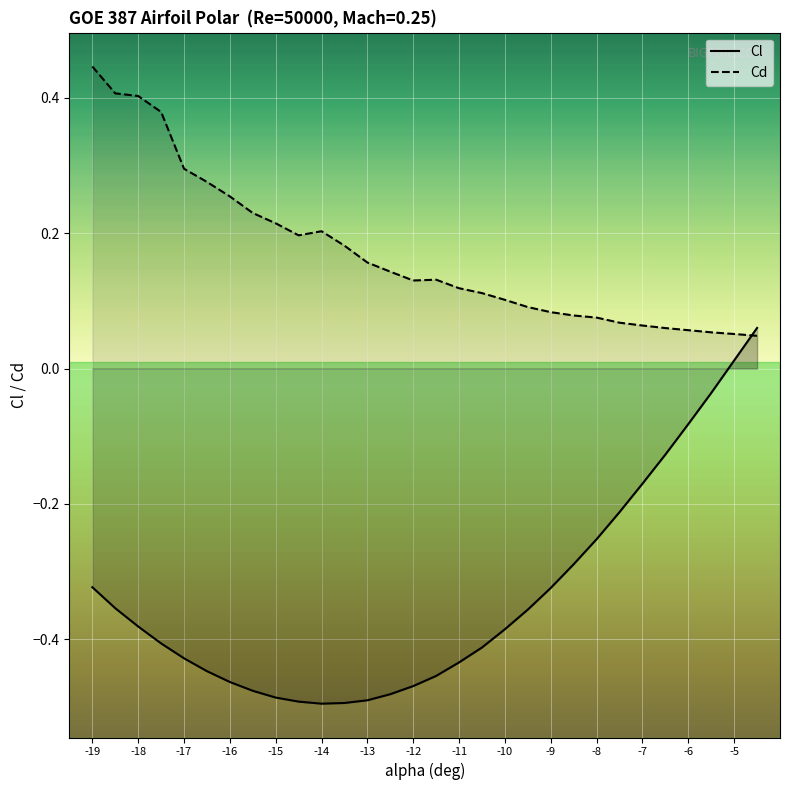

Reading left to right, transcribe all the data shown in this chart.

Cl: -0.3	-0.4	-0.4	-0.4	-0.4	-0.4	-0.5	-0.5	-0.5	-0.5	-0.5	-0.5	-0.5	-0.5	-0.5	-0.5	-0.4	-0.4	-0.4	-0.4	-0.3	-0.3	-0.3	-0.2	-0.2	-0.1	-0.1	-0.0	0.0	0.1
Cd: 0.4	0.4	0.4	0.4	0.3	0.3	0.3	0.2	0.2	0.2	0.2	0.2	0.2	0.1	0.1	0.1	0.1	0.1	0.1	0.1	0.1	0.1	0.1	0.1	0.1	0.1	0.1	0.1	0.1	0.0